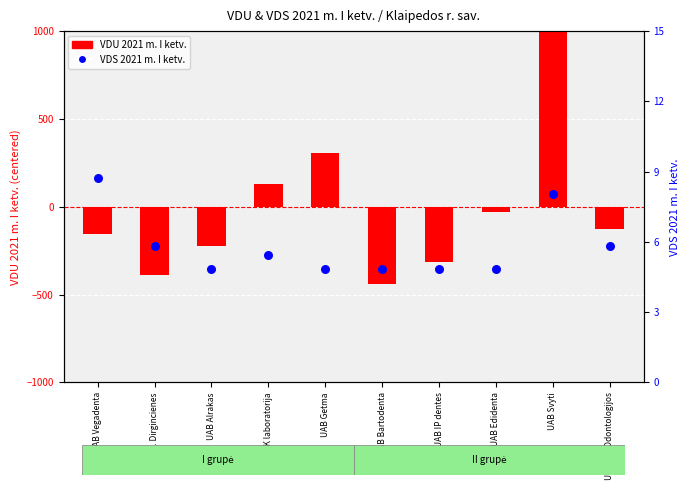

Which series has the widest spread of Y values?

VDU 2021 m. I ketv.